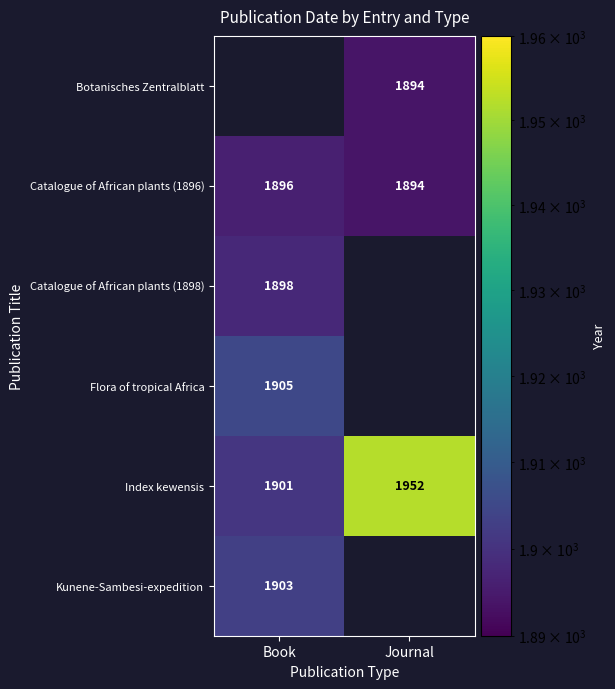

What is the difference between the Index kewensis values at Journal and Book?

51